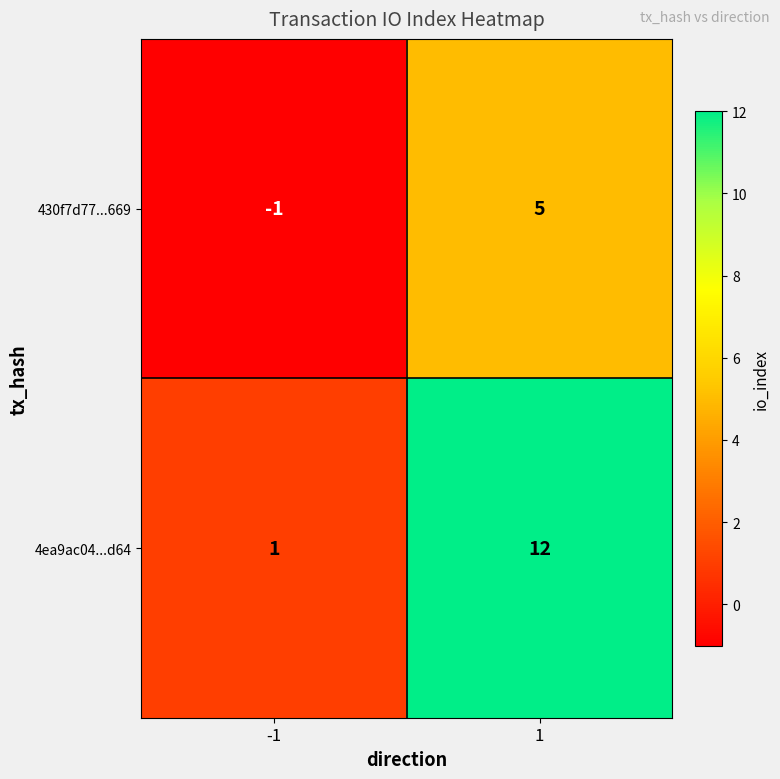

True or false: 430f7d77...669 has a value of -2 at -1.

False